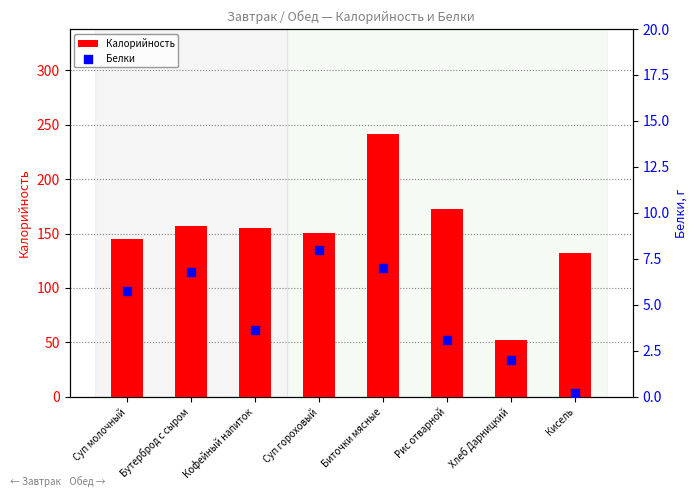

Which series has the widest spread of Y values?

Калорийность